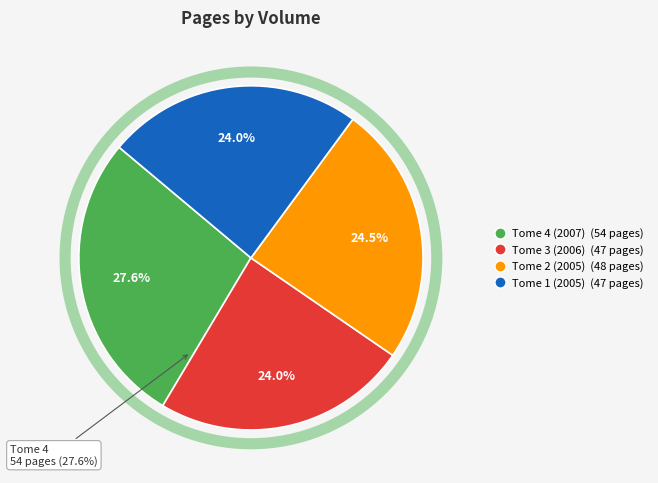

Which slice is the smallest?

Les Princes d'Arclan, Tome 3